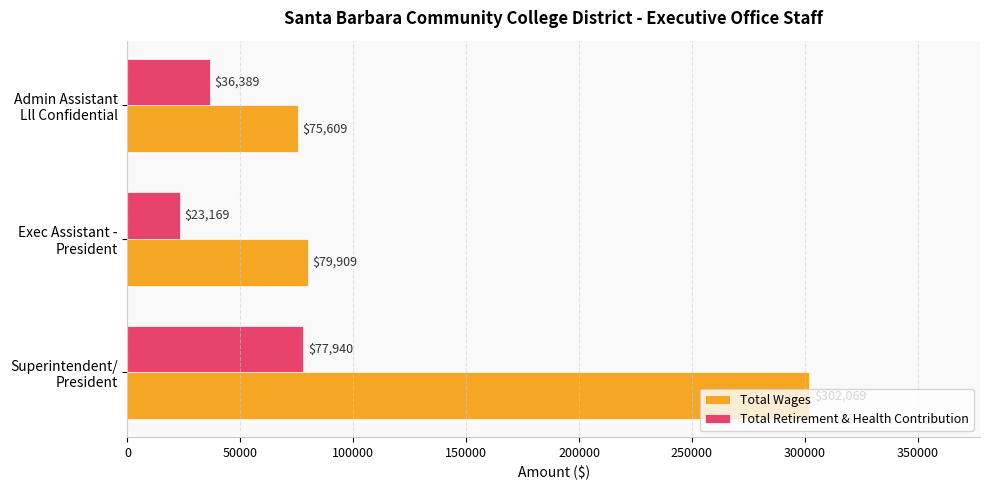

Which series has the largest total across all categories?

Total Wages